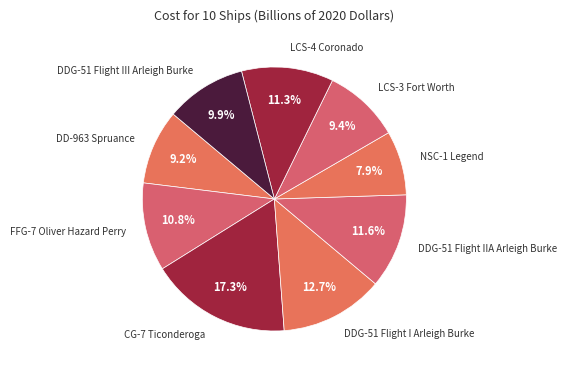

Which category has the smallest portion of the pie?

NSC-1 Legend